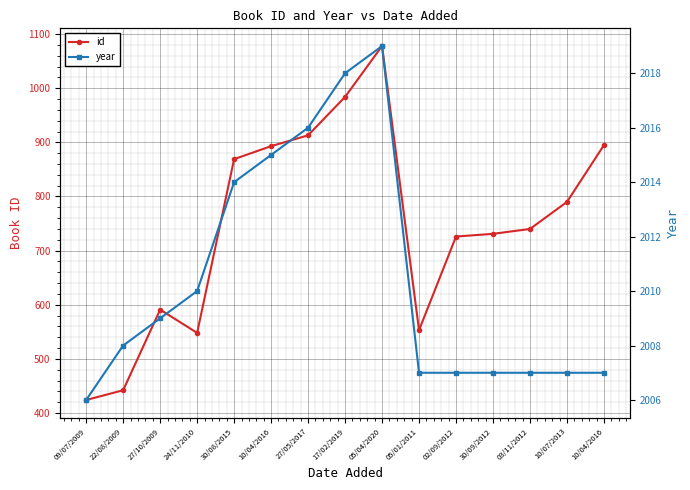

How many data points in id are less than 740?

7